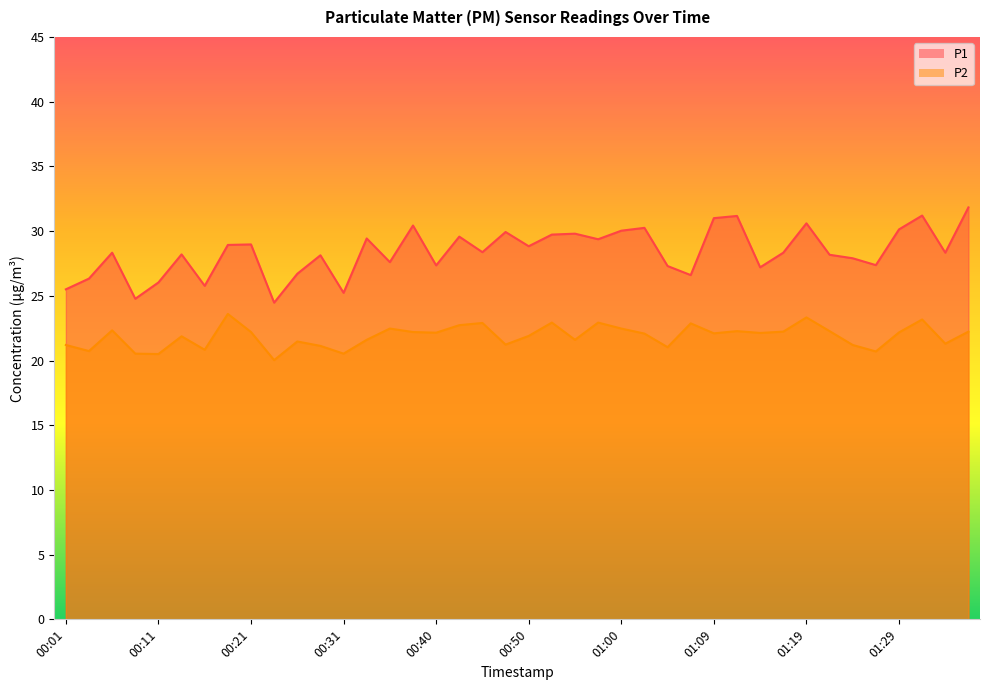

How many distinct data groups are displayed?

2